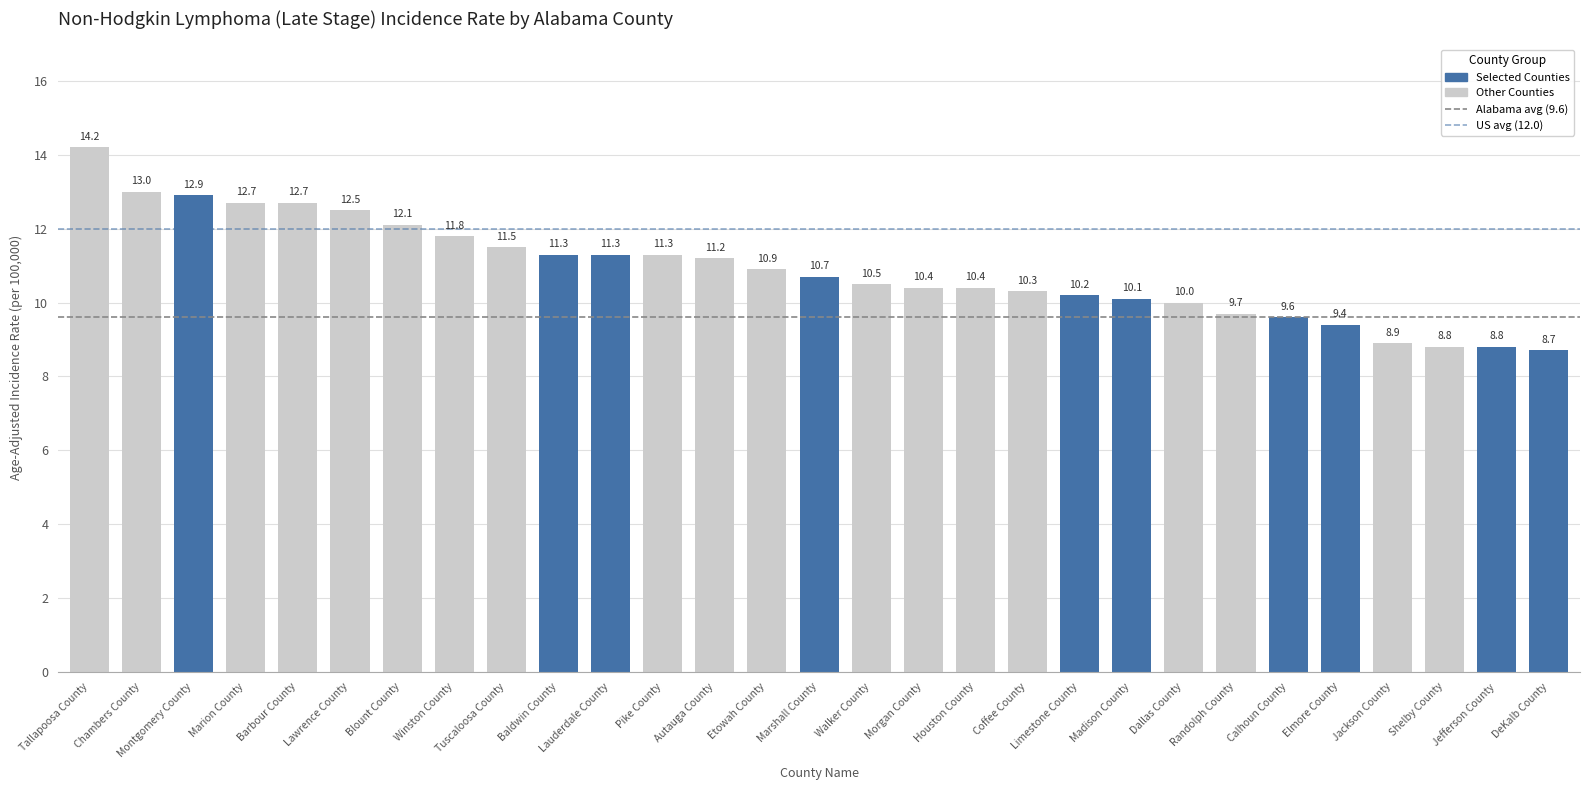

Which label corresponds to the smallest value in the chart?

DeKalb County